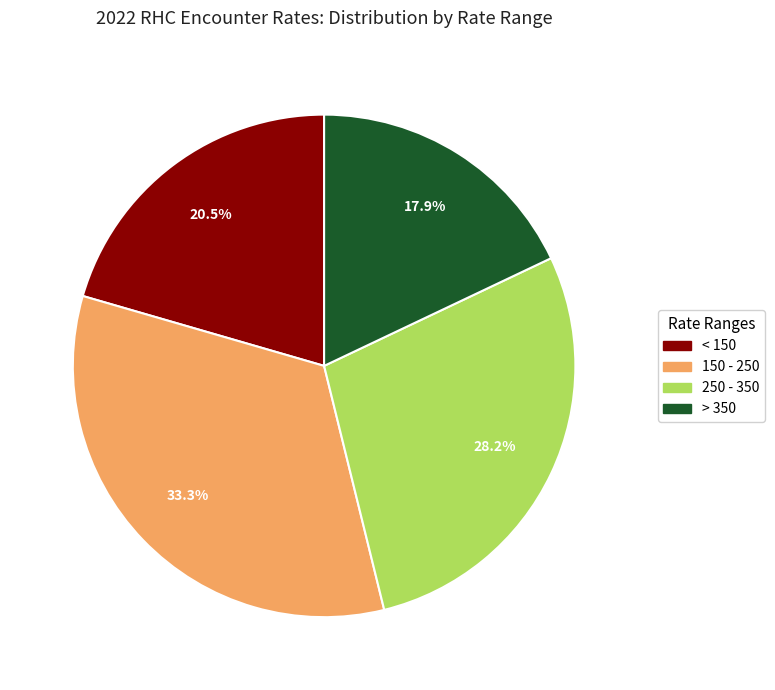

How many slices are in this pie chart?

4